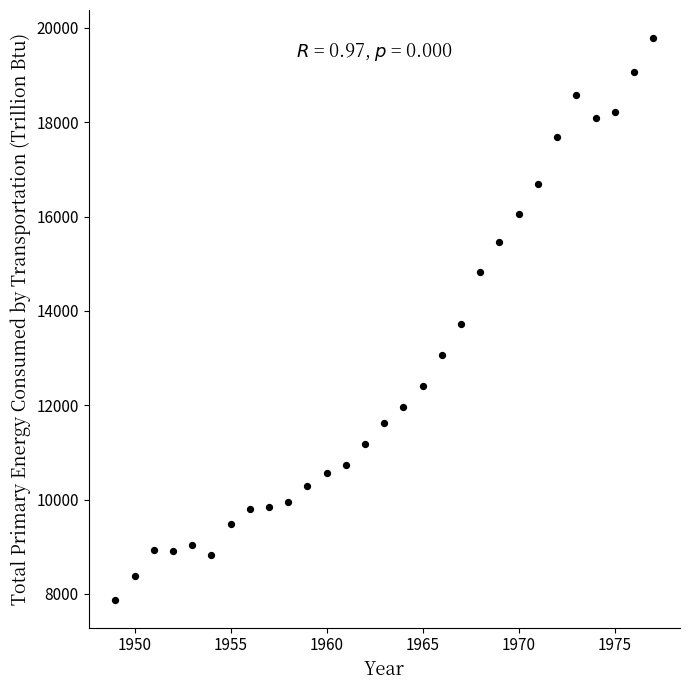

What is the range of X values (max minus min)?

28.0